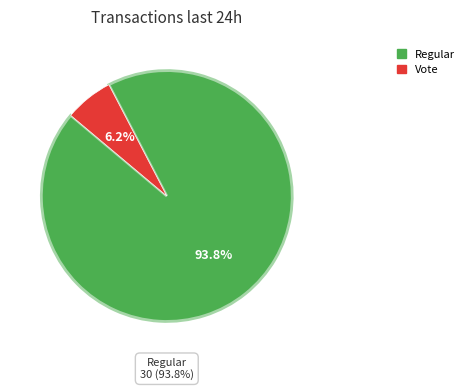

What is the total percentage of Regular (io_index=30) and Vote (io_index=2)?

100.0%